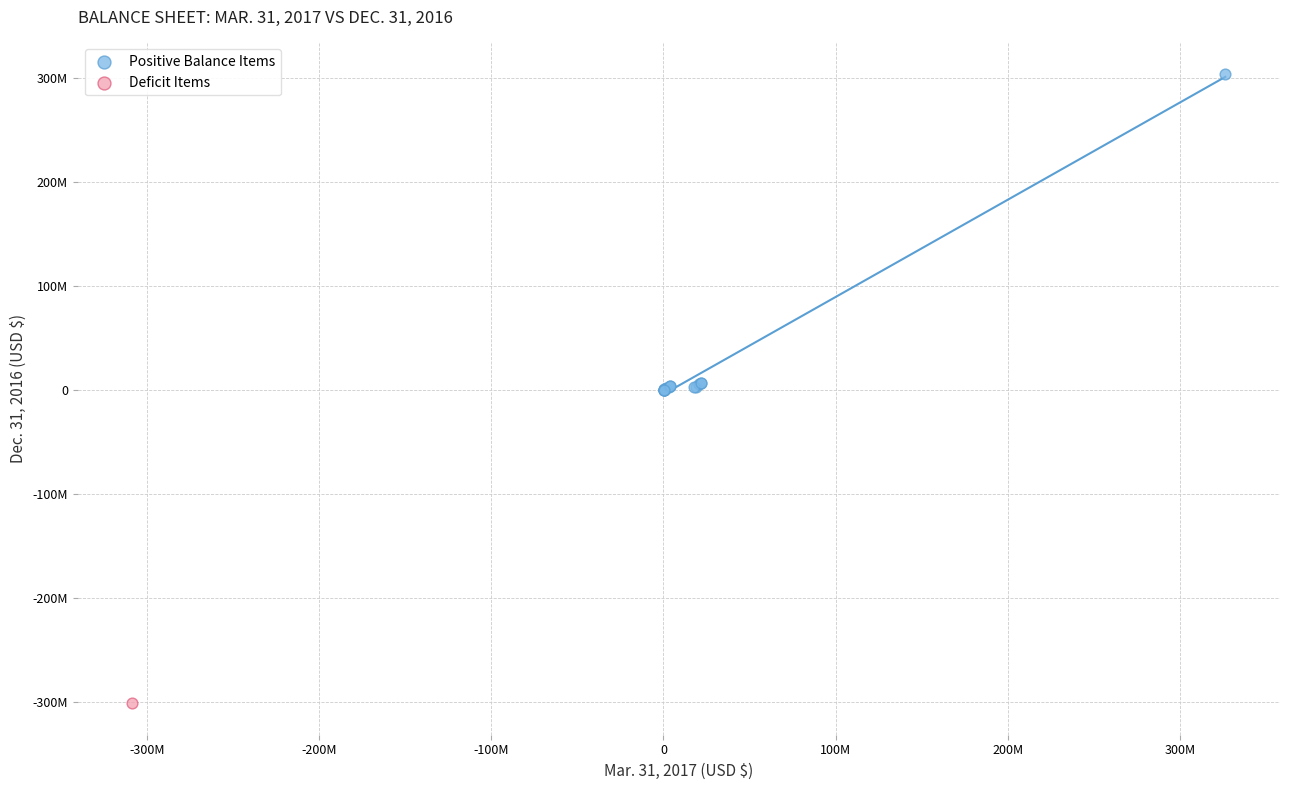

What are all the series names shown in the legend?

Positive Balance Items, Deficit Items